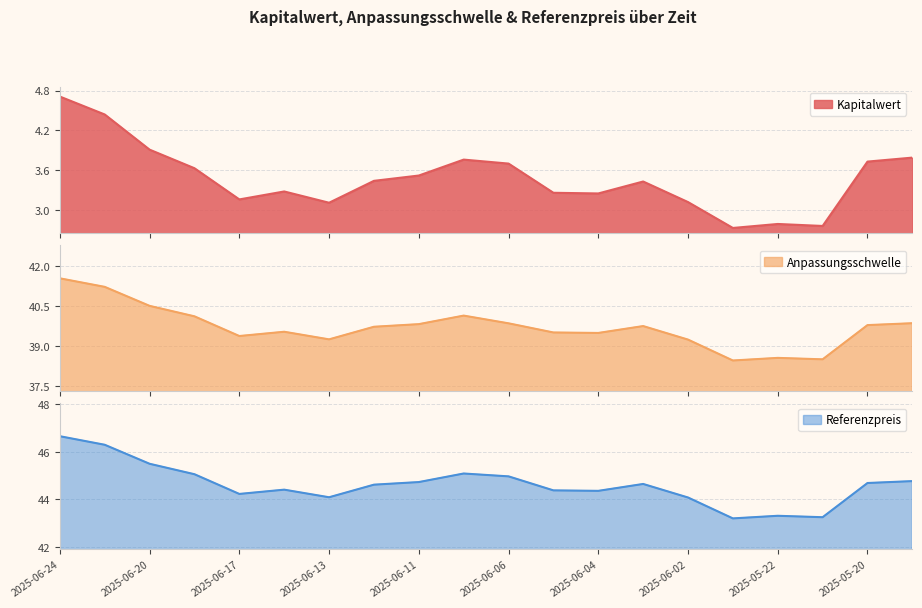

What is the minimum value for Kapitalwert?

2.7